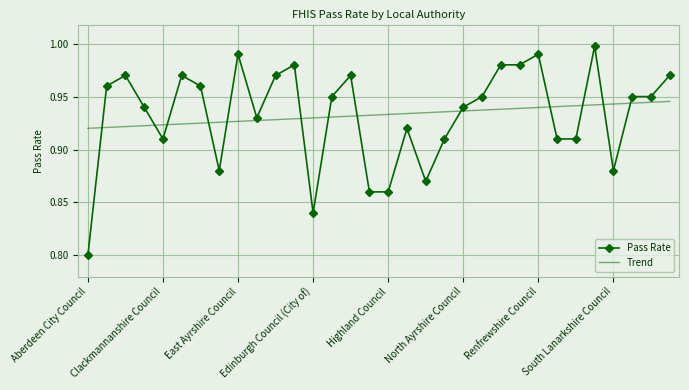

Rank the series by their maximum value, from lowest to highest.

Trend, Pass Rate